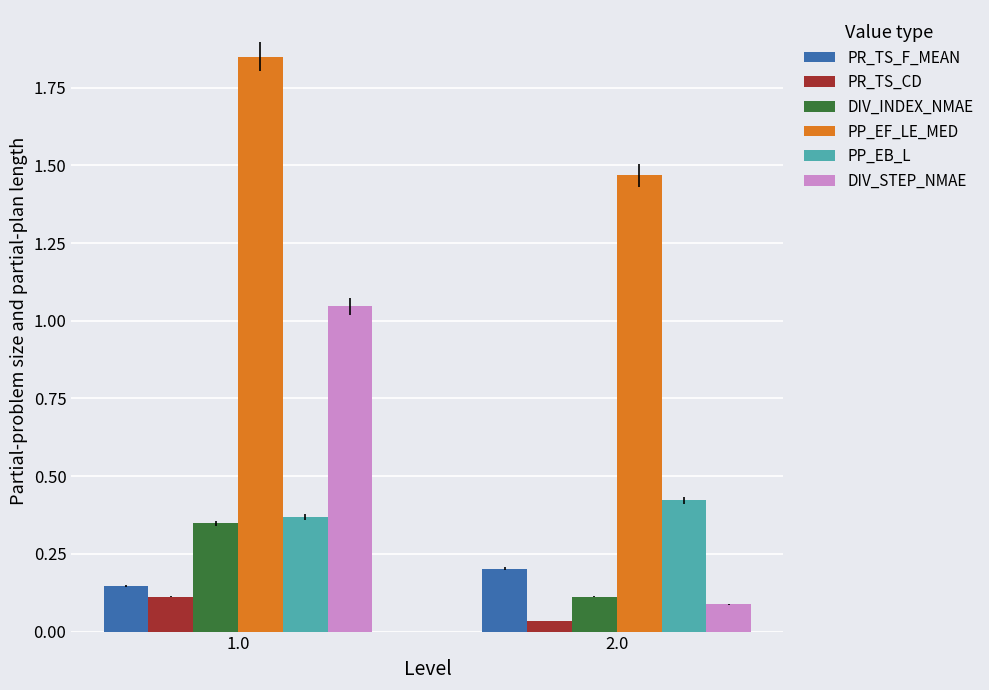

What position from the right is 1.0?

2